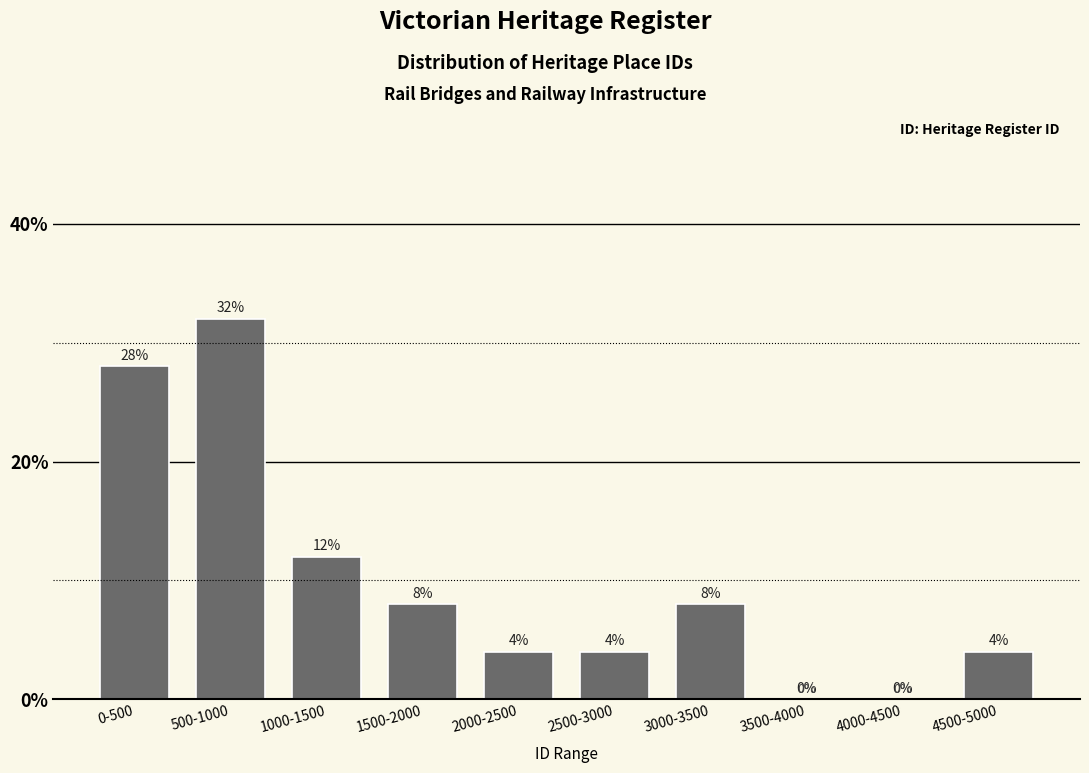

Reading left to right, what are all the values shown in this chart?

0-500=28.0	500-1000=32.0	1000-1500=12.0	1500-2000=8.0	2000-2500=4.0	2500-3000=4.0	3000-3500=8.0	3500-4000=0.0	4000-4500=0.0	4500-5000=4.0